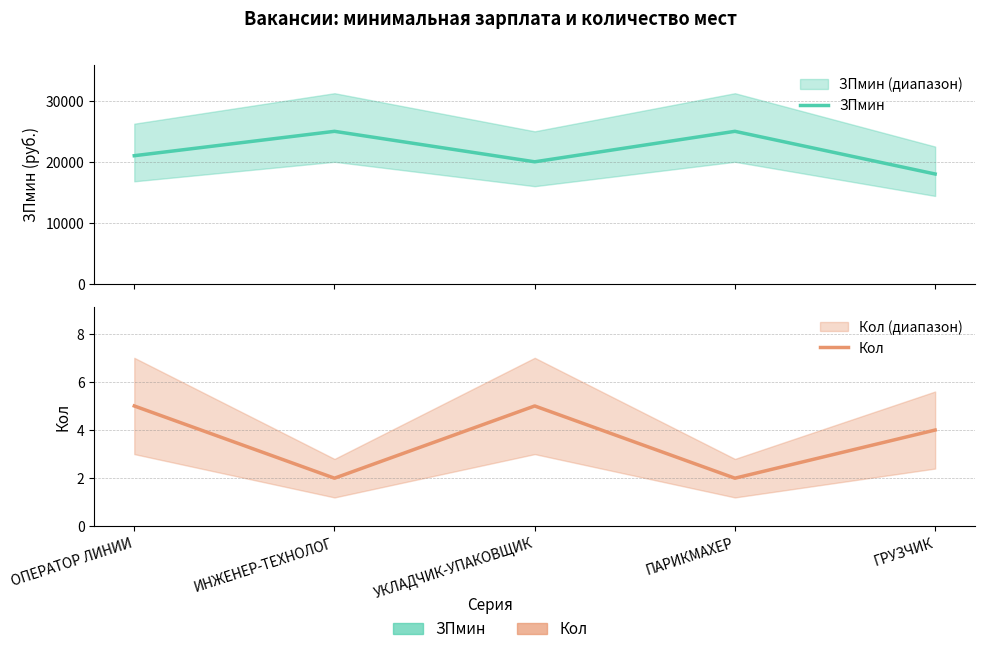

At which category is the sum across all series the highest?

ИНЖЕНЕР-ТЕХНОЛОГ